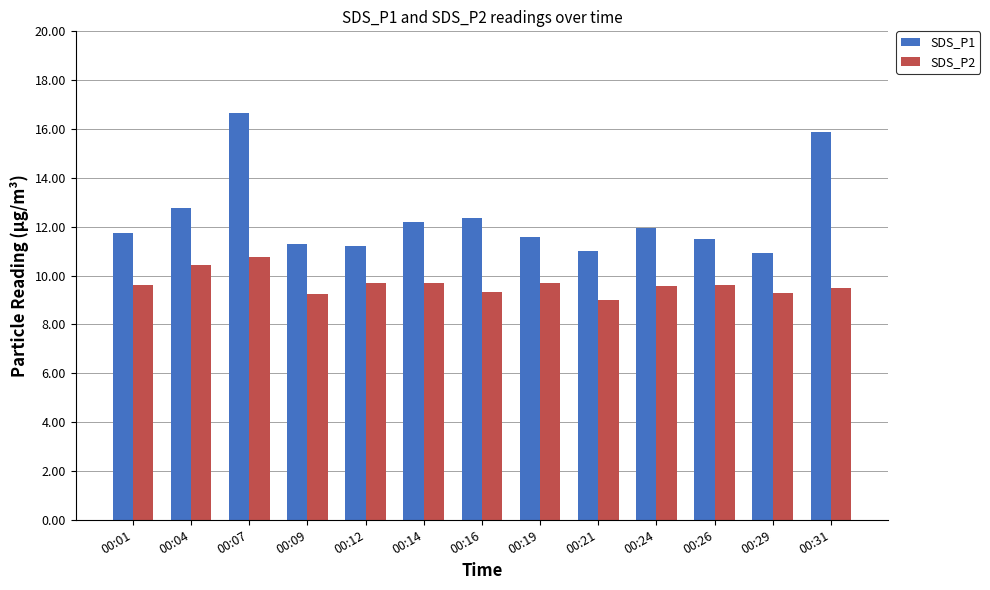

Are the bars horizontal?

No